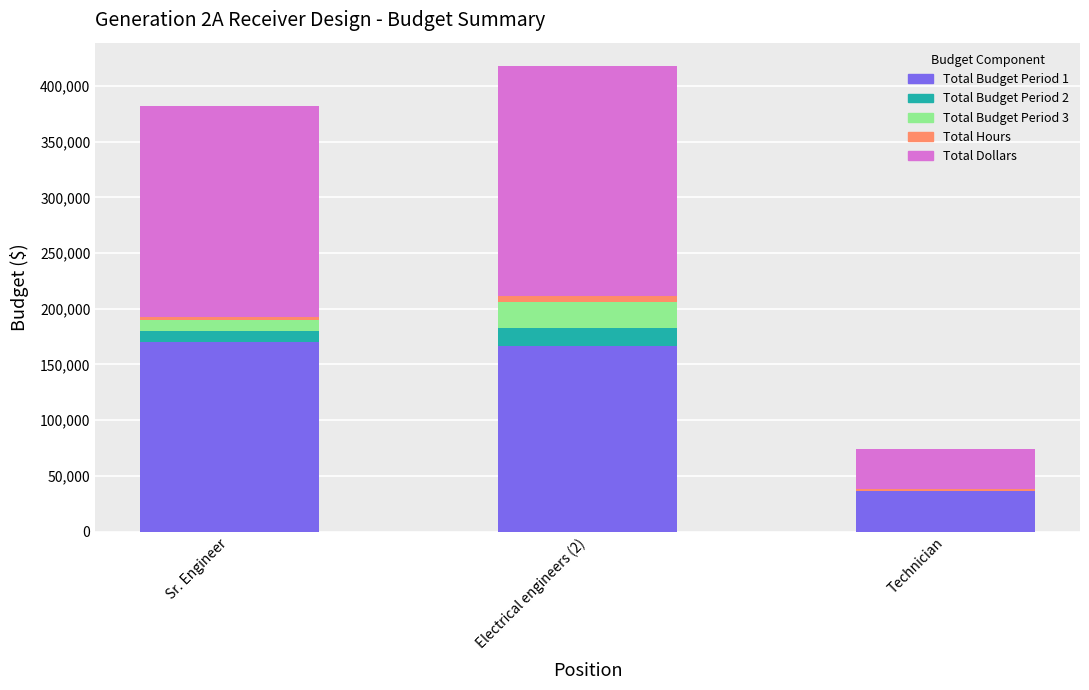

At which category is the sum across all series the highest?

Electrical engineers (2)